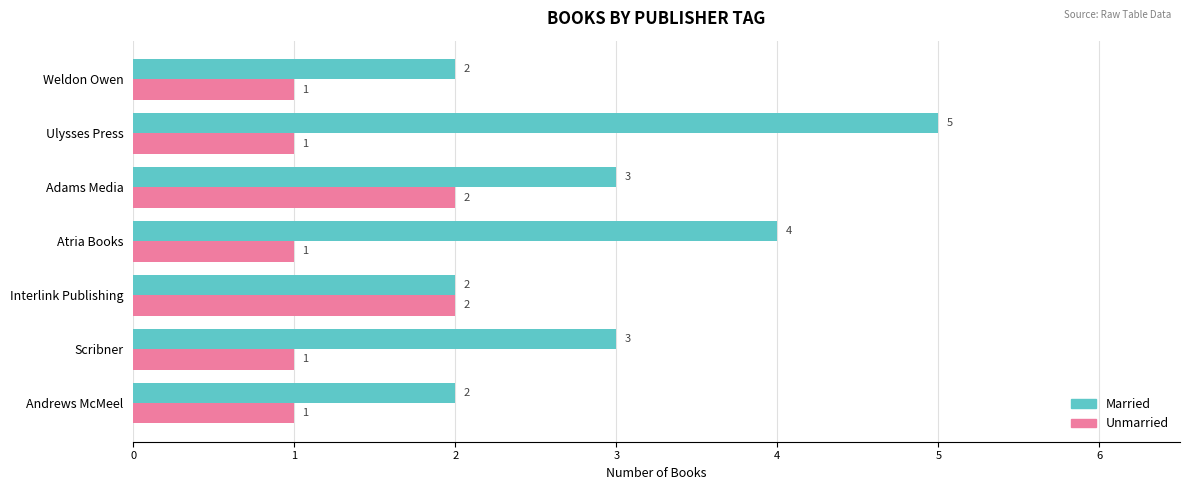

The Unmarried series shows 1 at Andrews McMeel. True or false?

True